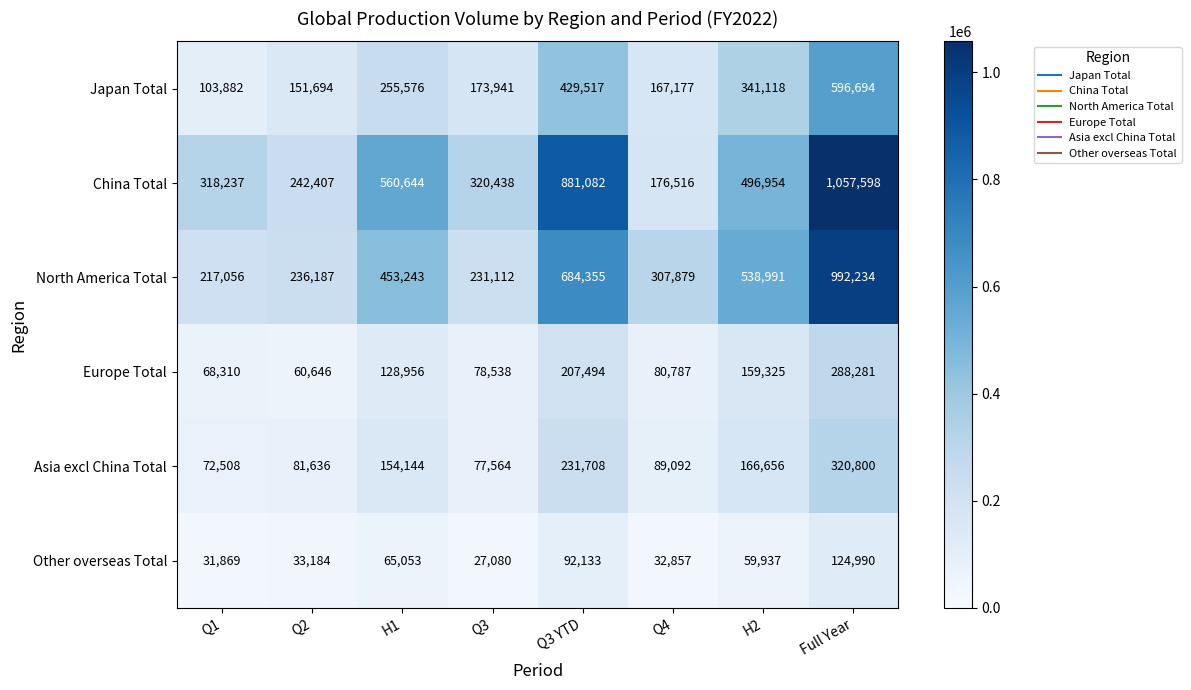

Which category has the highest value across all series?

Full Year